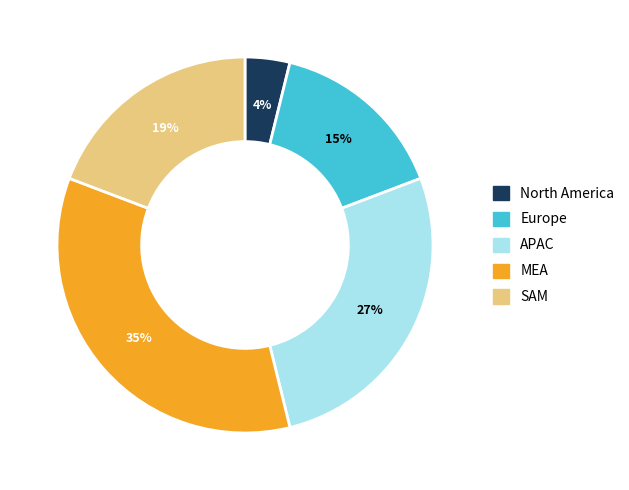

Which slice is the smallest?

North America